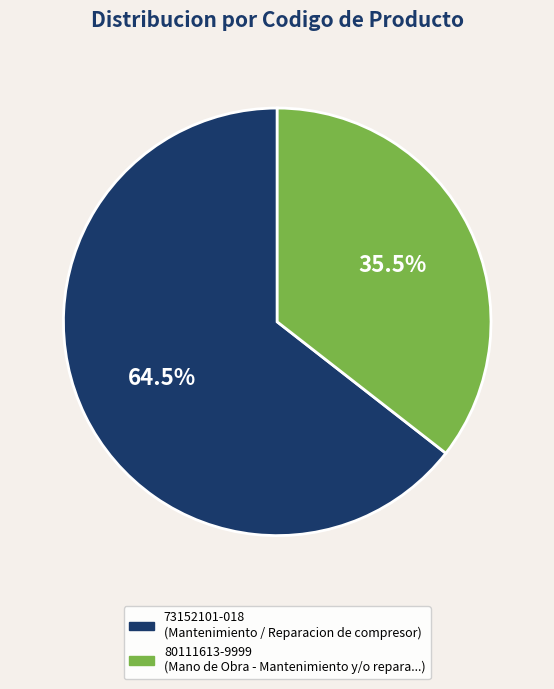

Does 73152101-018 represent more than half of the total?

Yes